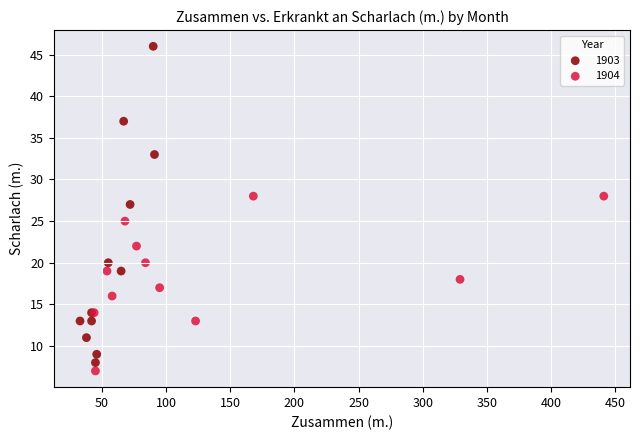

Which series reaches the minimum Y coordinate?

1904